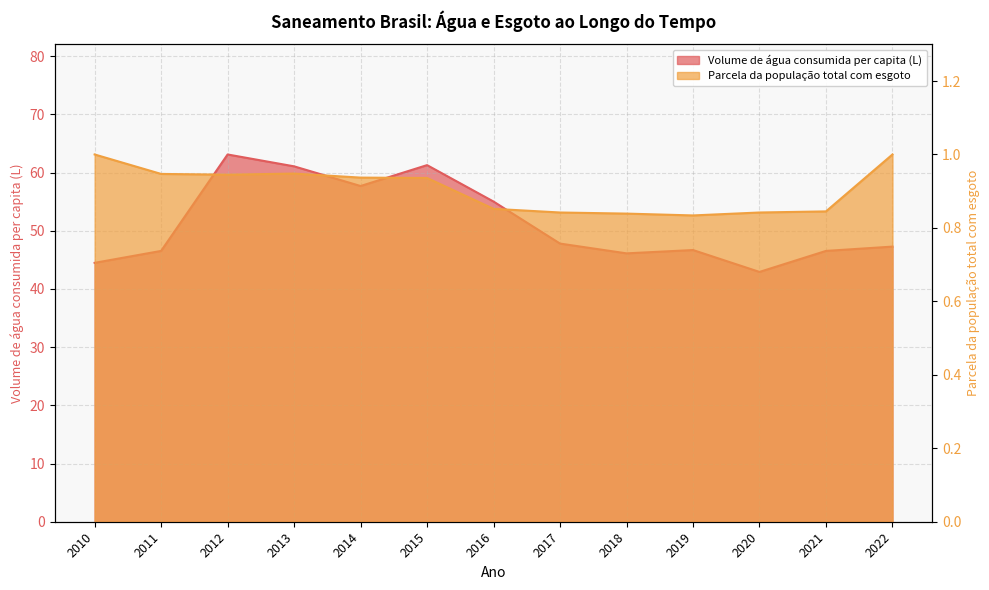

How many interior local peaks does the Volume de água consumida per capita (L) series have?

3